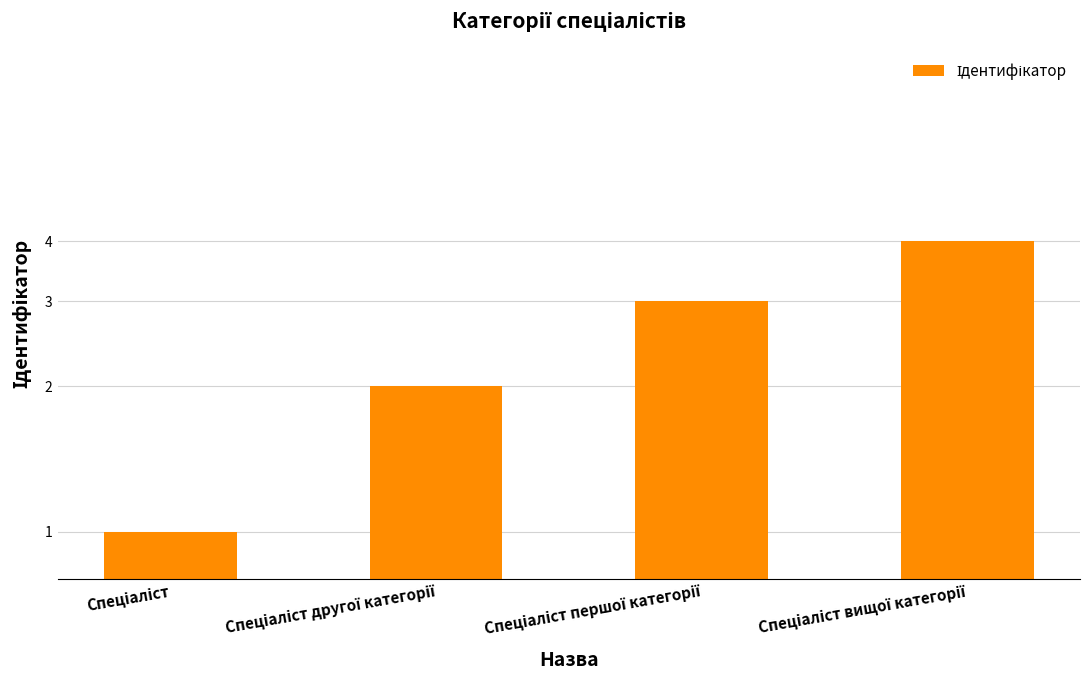

How many distinct data groups are displayed?

1